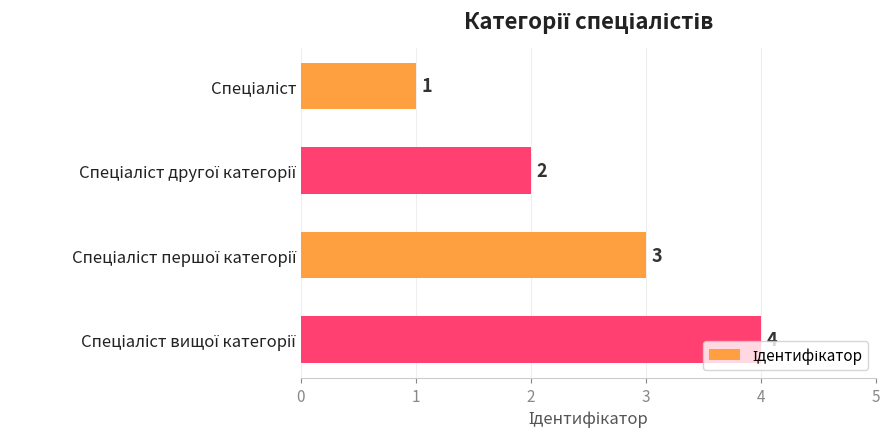

Count the values in the range 2 to 4.

3